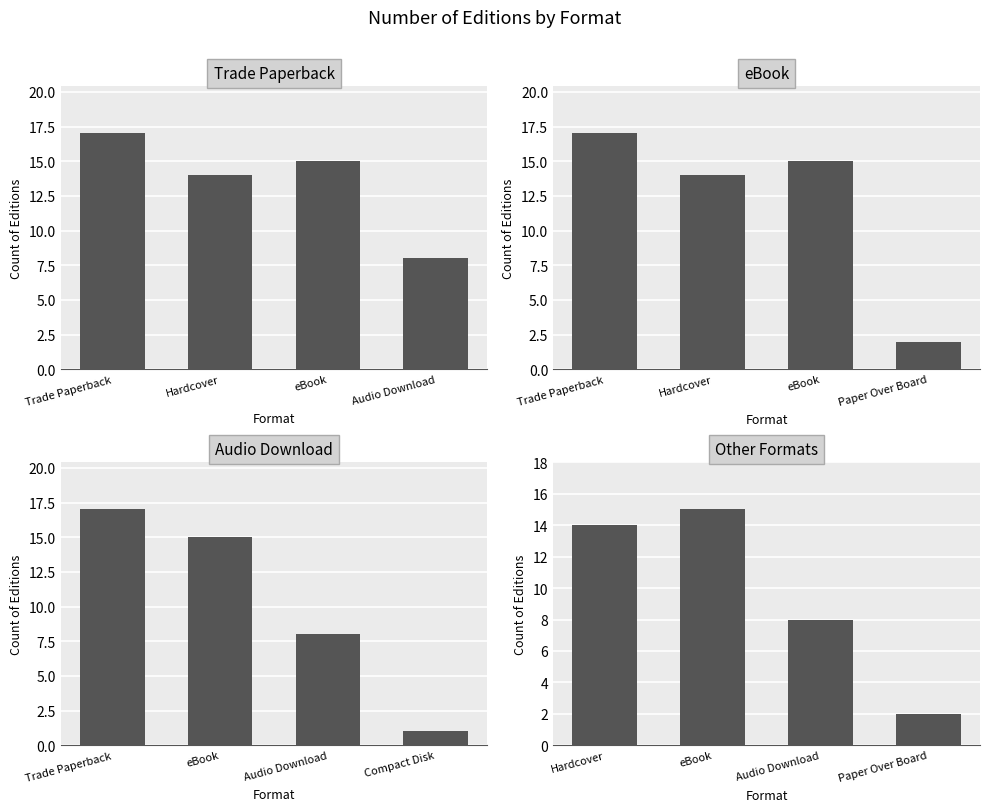

List the labels in order of Trade Paperback value, smallest first.

Audio Download, Hardcover, eBook, Trade Paperback